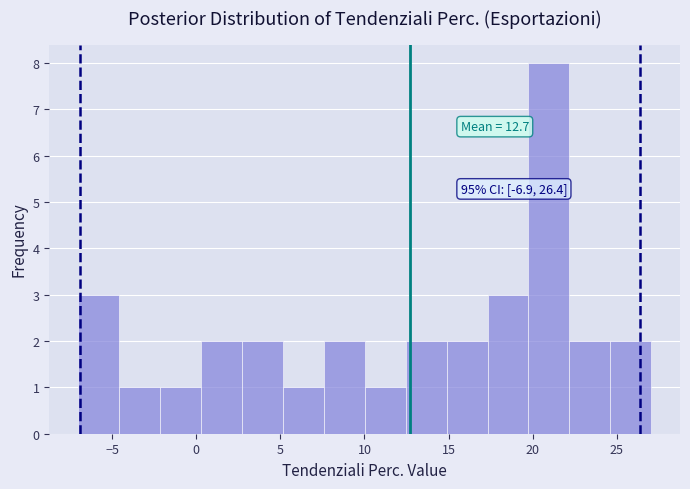

Which range on the x-axis has the tallest bar?

20.0 to 22.0